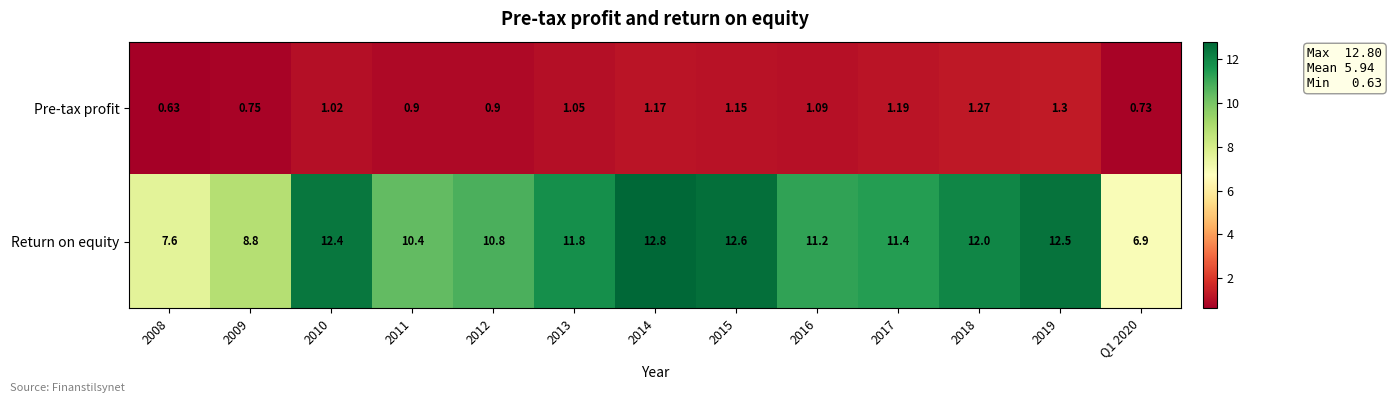

Rank the series at 2010 from lowest to highest value.

Pre-tax profit, Return on equity